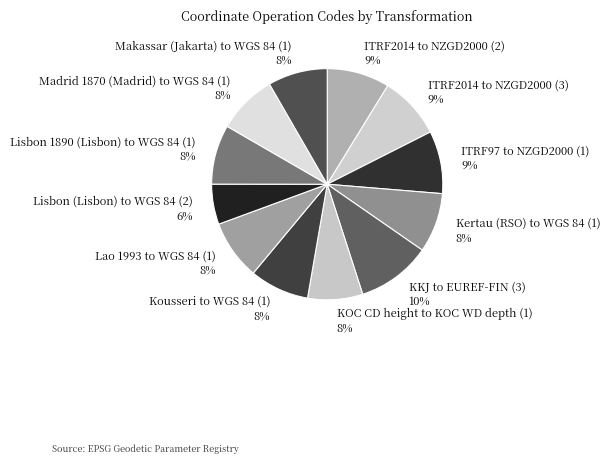

True or false: Madrid 1870 (Madrid) to WGS 84 (1) accounts for 1% of the total.

False